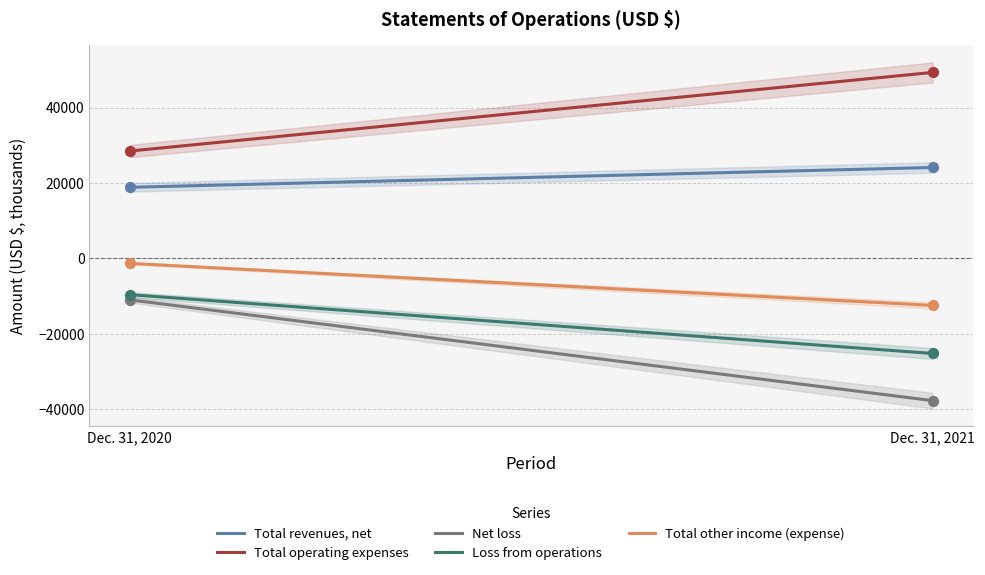

What are all the series names shown in the legend?

Total revenues, net, Total operating expenses, Net loss, Loss from operations, Total other income (expense)